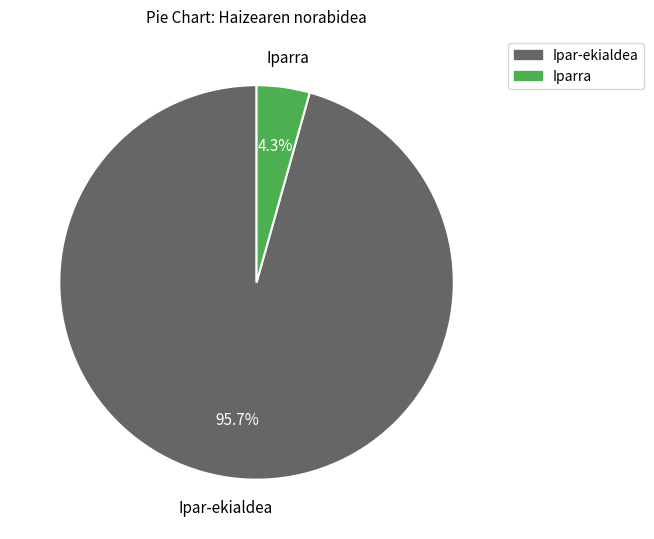

How many slices are in this pie chart?

2